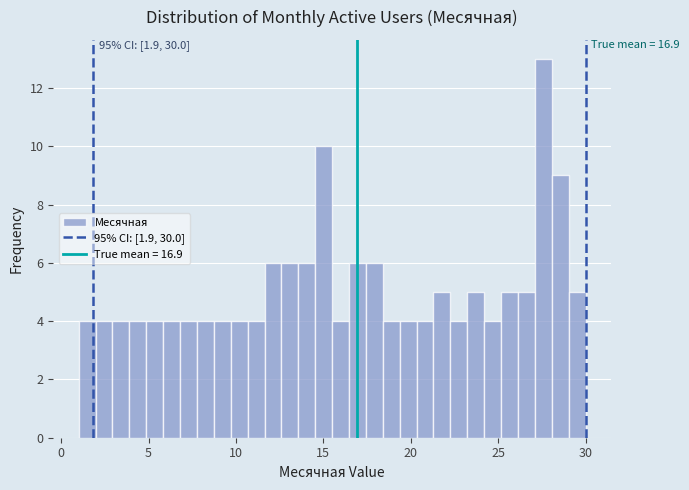

Read against the x-axis, roughly where is the centre of the tallest bar?

27.5